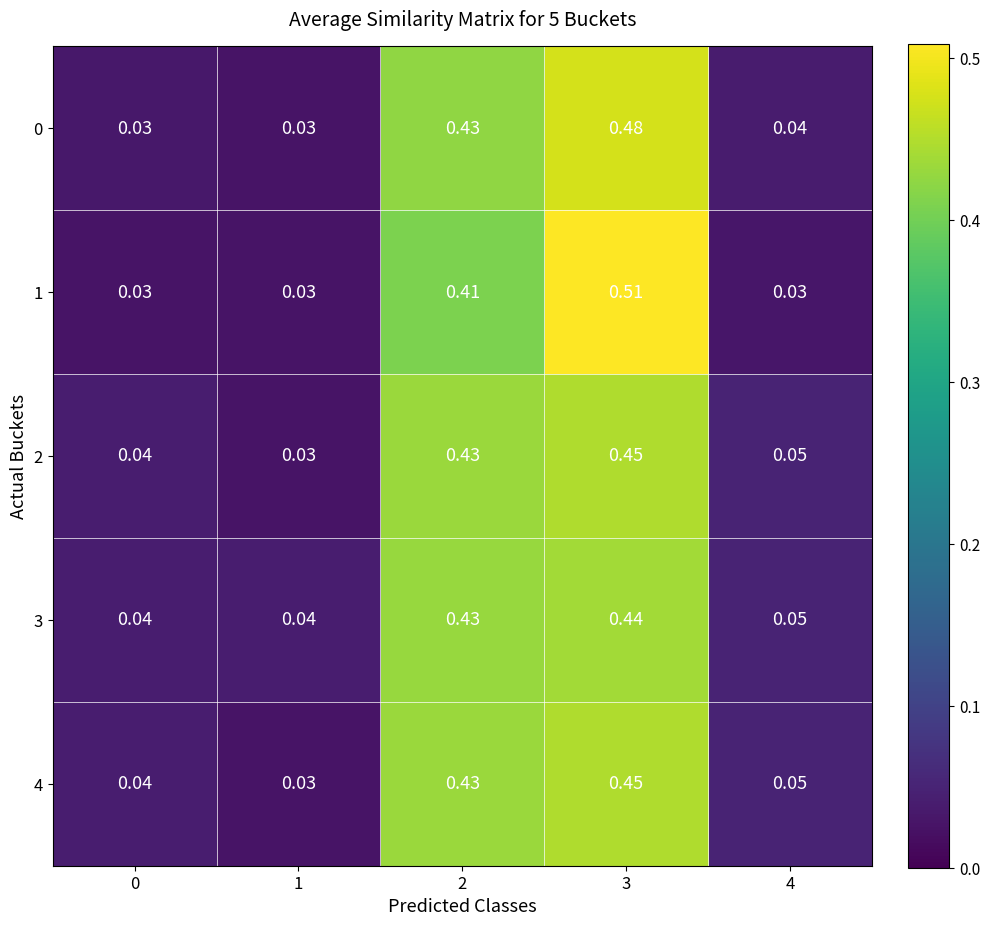

Is the value of 3 at 2 greater than the value of 4 at 4?

Yes